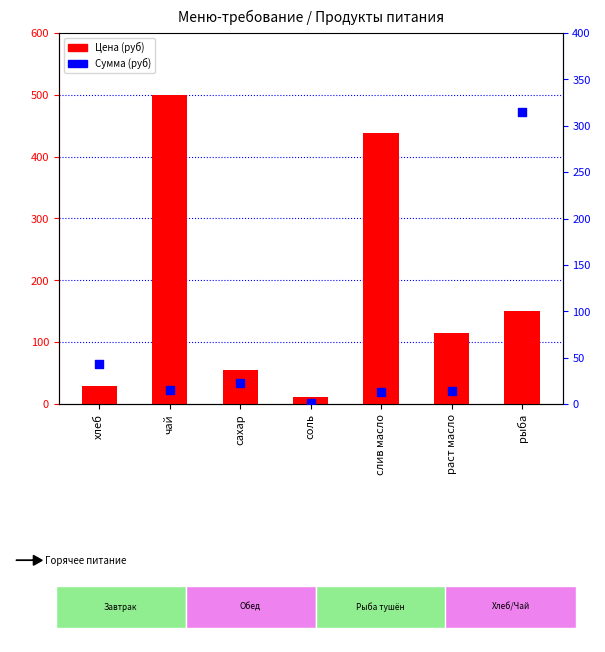

At how many categories does at least one series exceed 342?

2